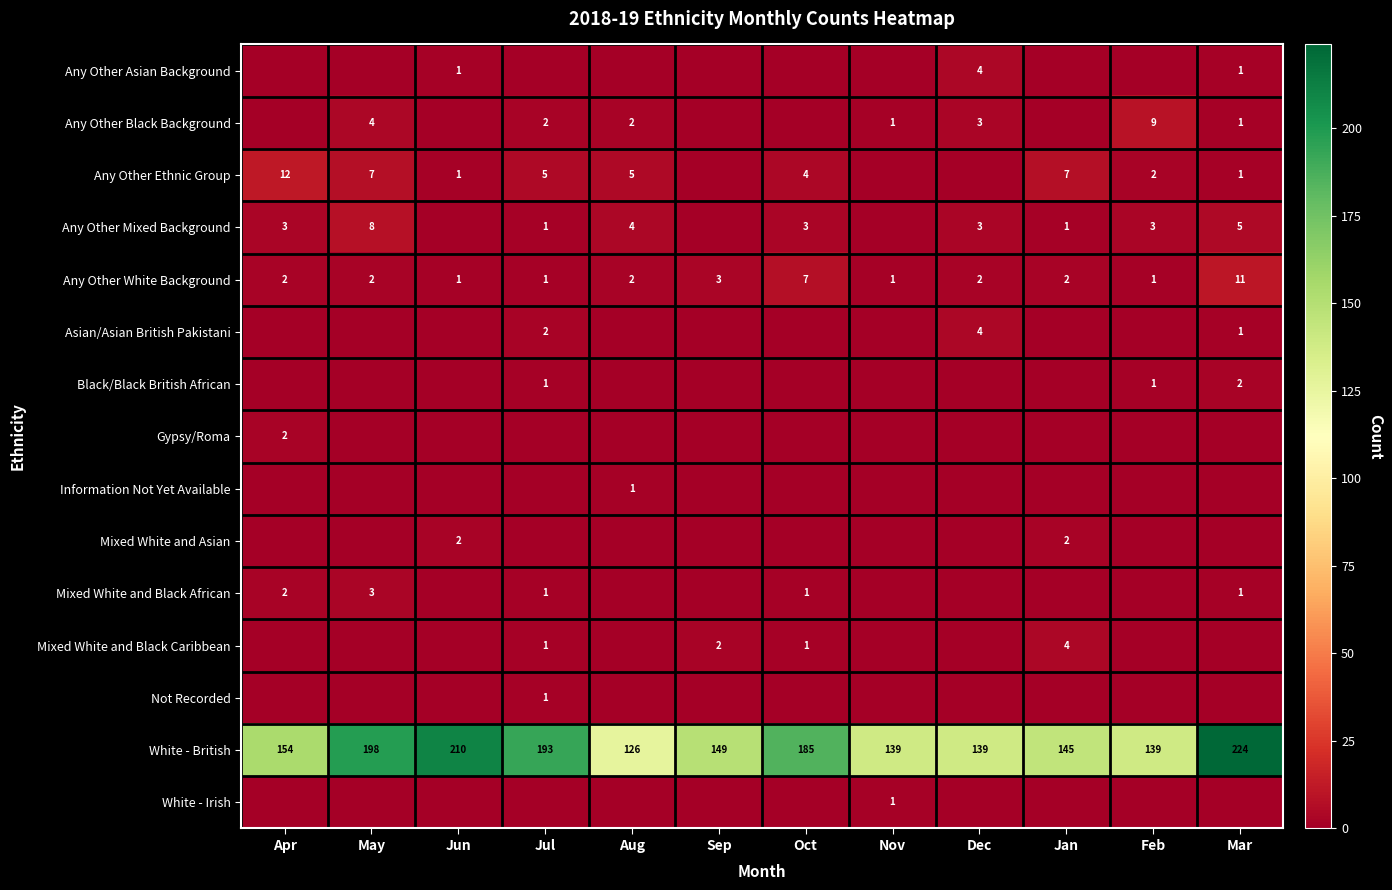

Is it true that Any Other Black Background equals 2 at Jul?

True